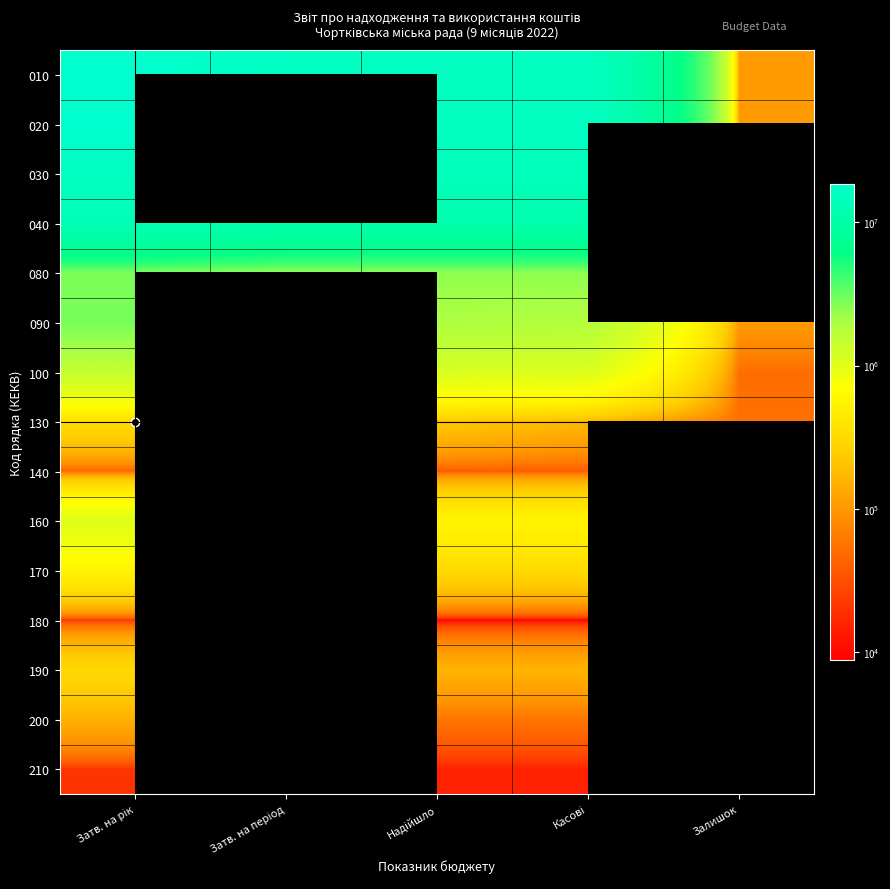

At which category does the chart reach its minimum across all series?

Надійшло